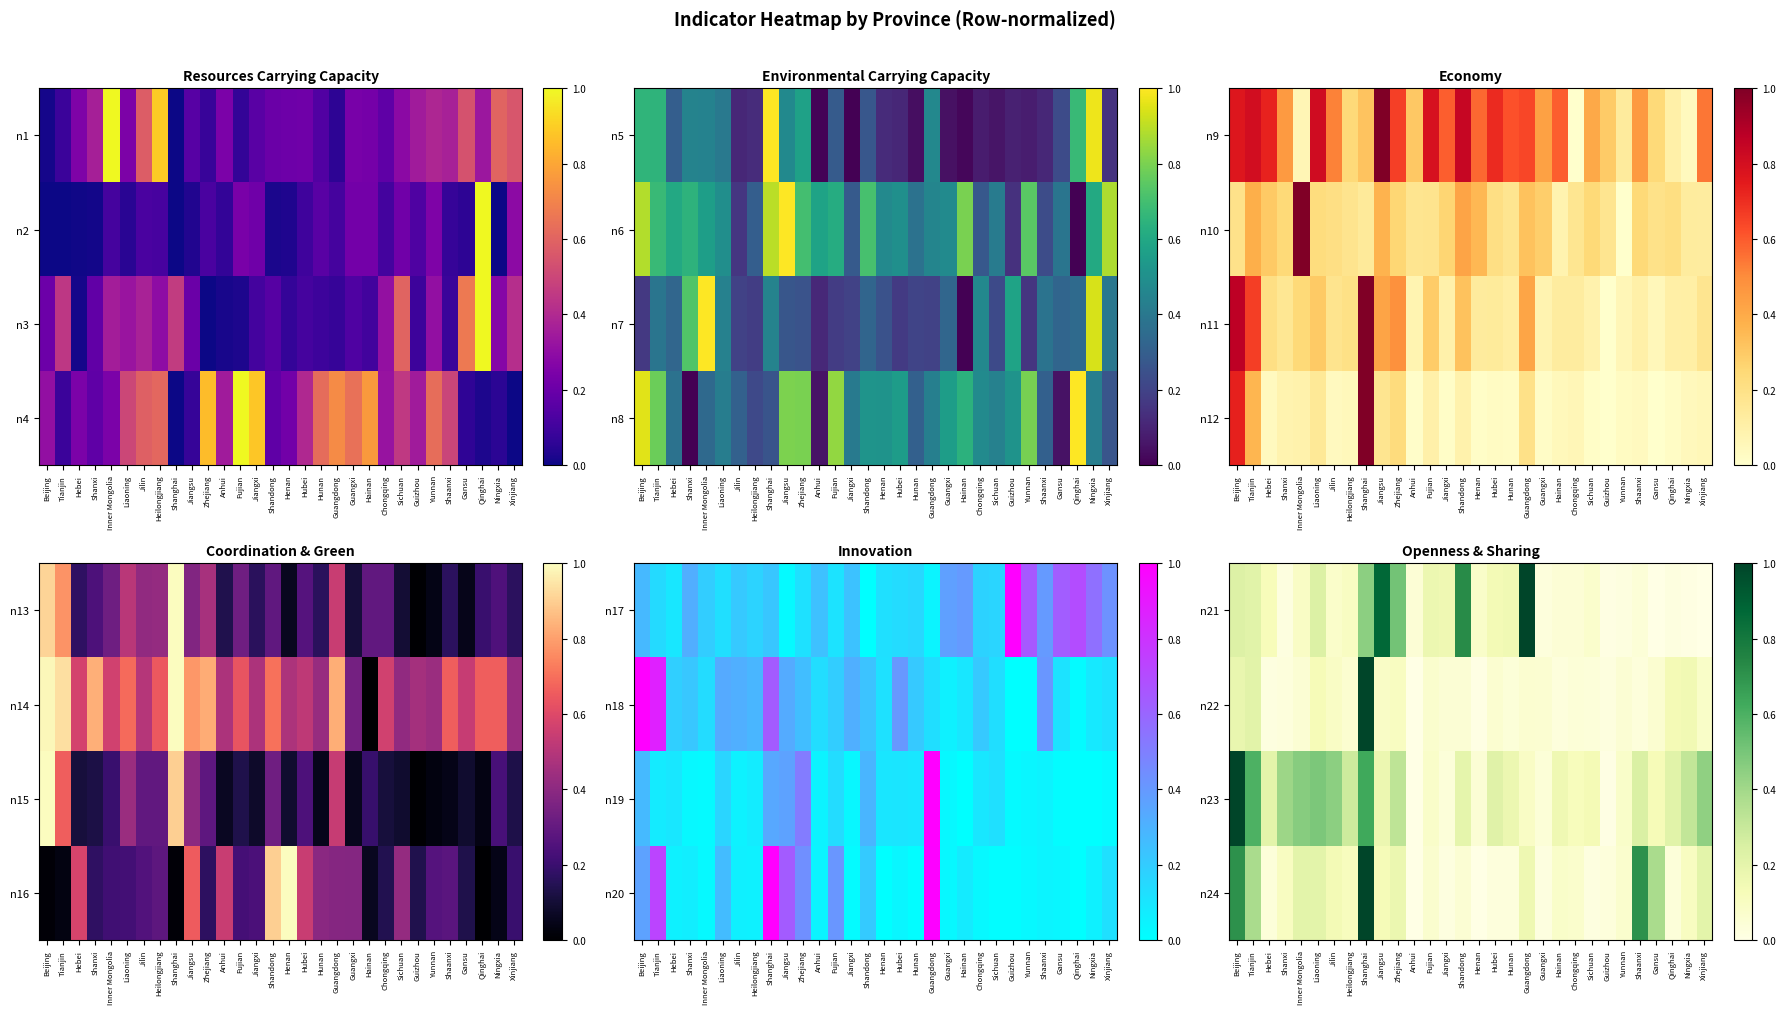

At which category is the sum across all series the highest?

Shanghai